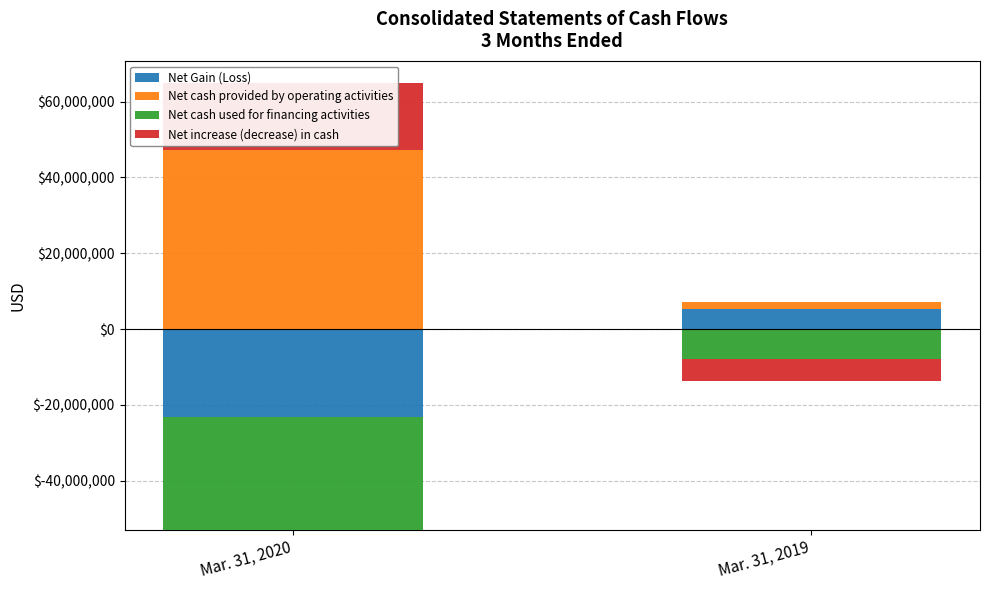

At how many categories does at least one series exceed 10010677?

1